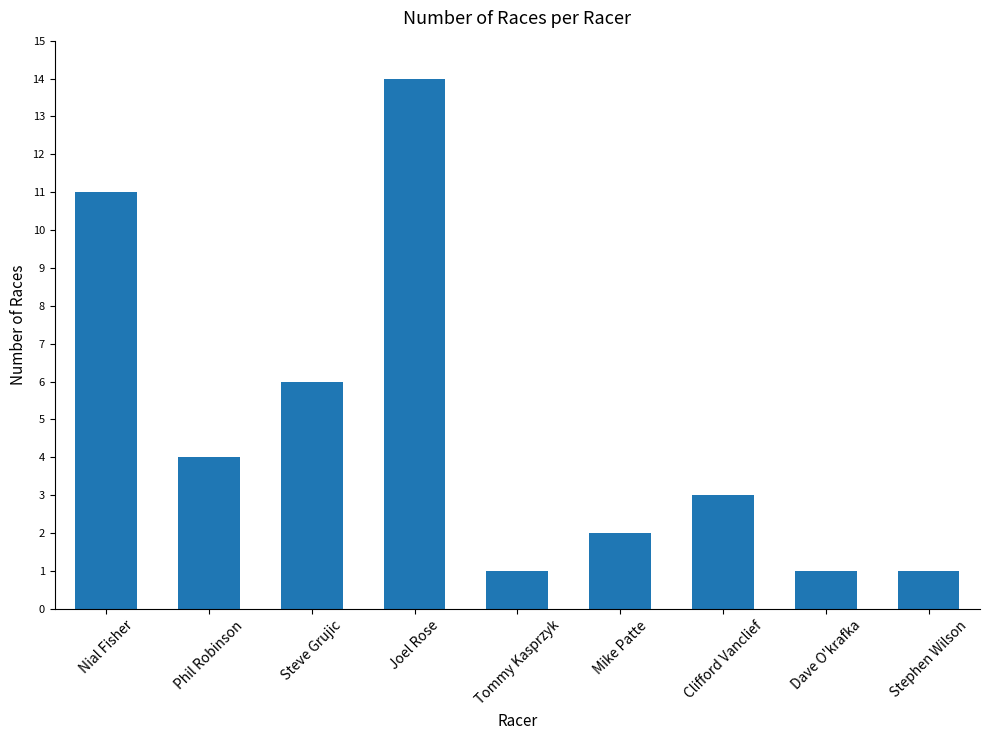

What is the difference between the values at Clifford Vanclief and Dave O'krafka?

2